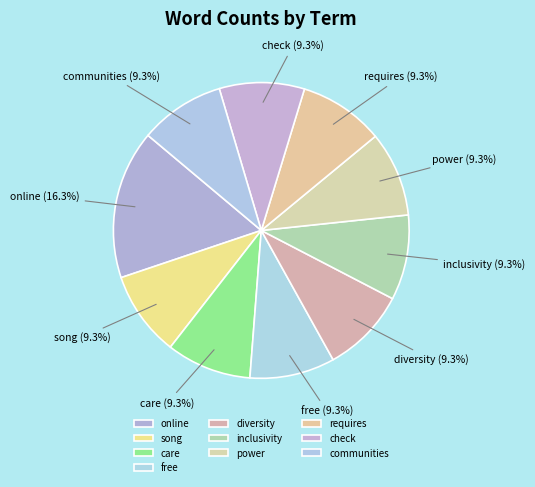

What is the ratio of the value at care to the value at requires?

1.0